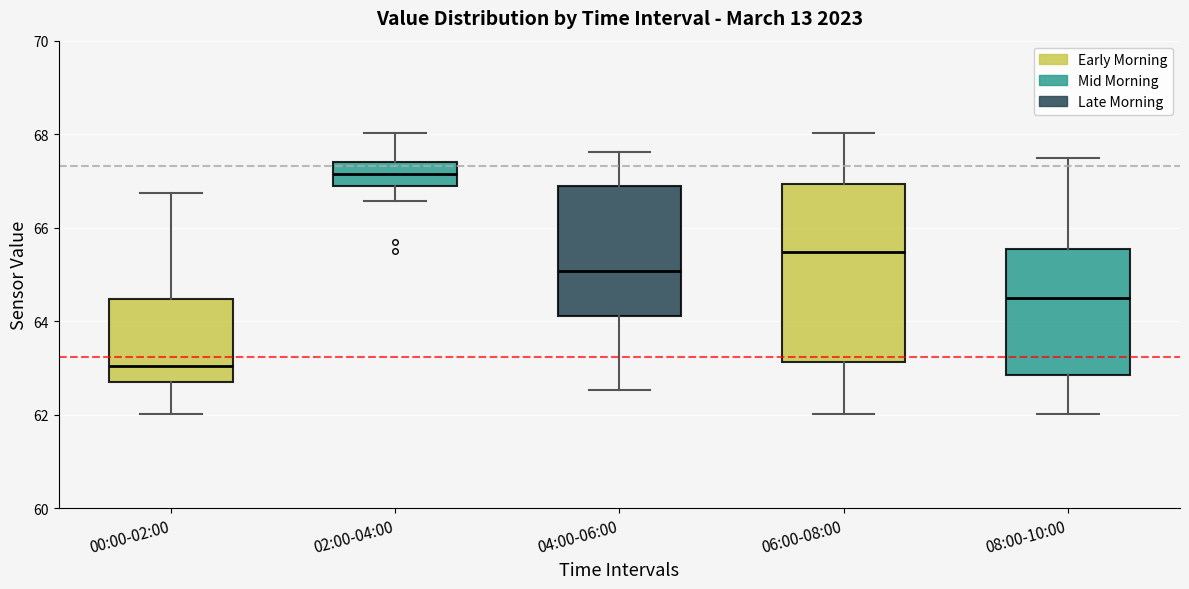

Comparing the boxes themselves (not the whiskers), which one is the tallest?

06:00-08:00